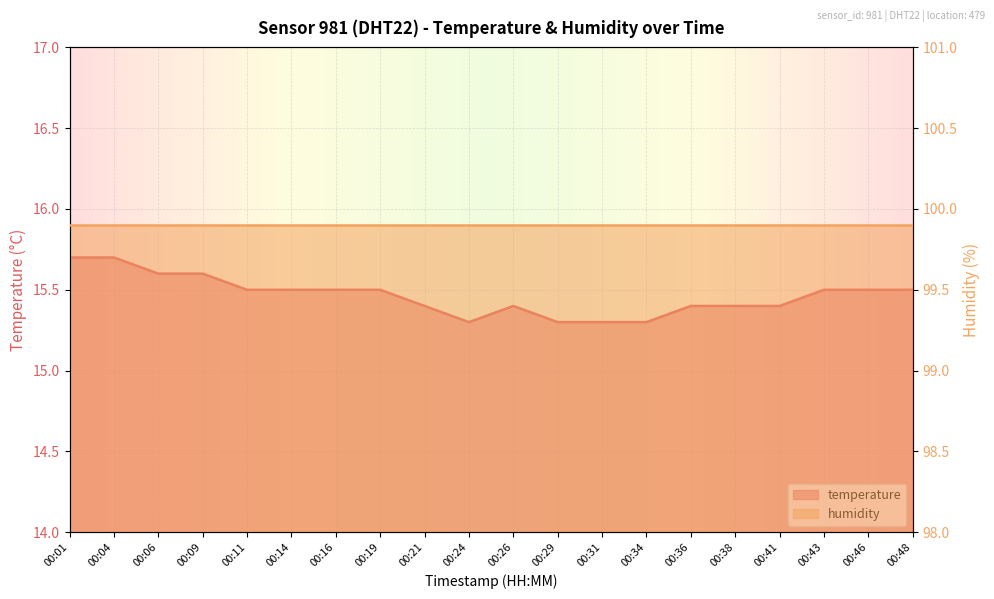

Which category has the highest value across all series?

00:01